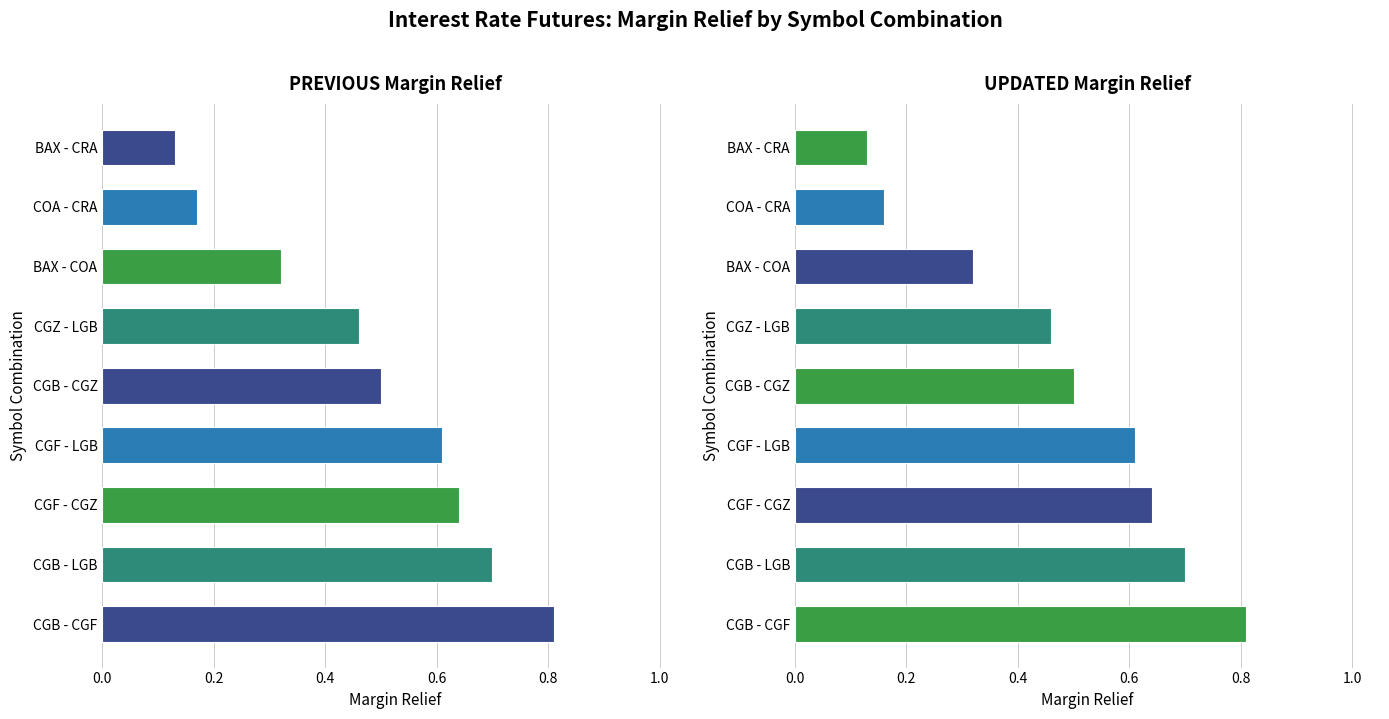

What is the total value across all series at CGB - CGZ?

1.0